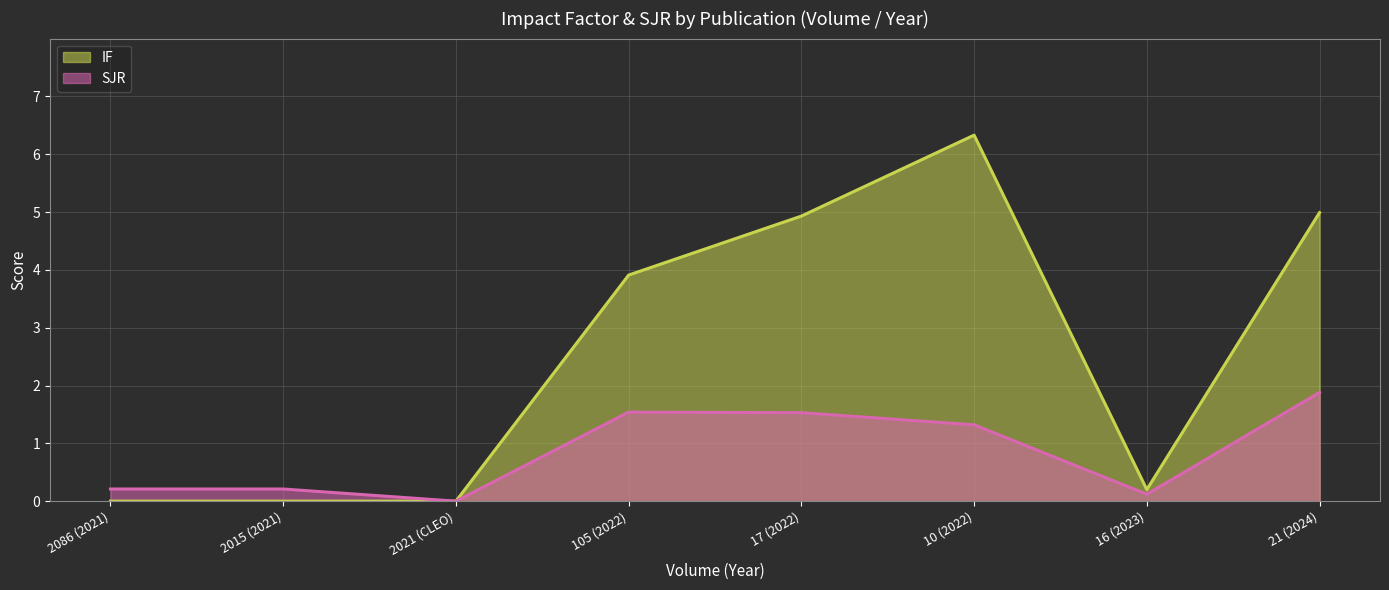

True or false: SJR has a value of 0.2 at 2086 (2021).

True